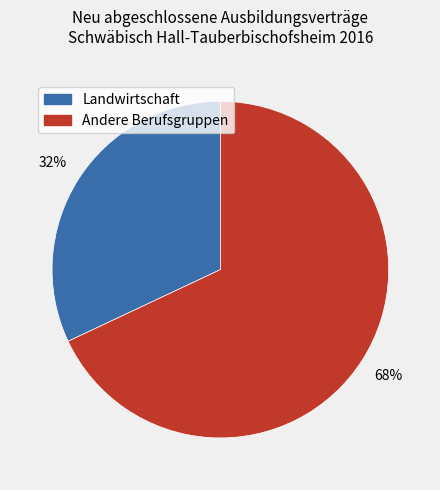

To the nearest percent, what is the difference between the largest and smallest slice percentages?

36%